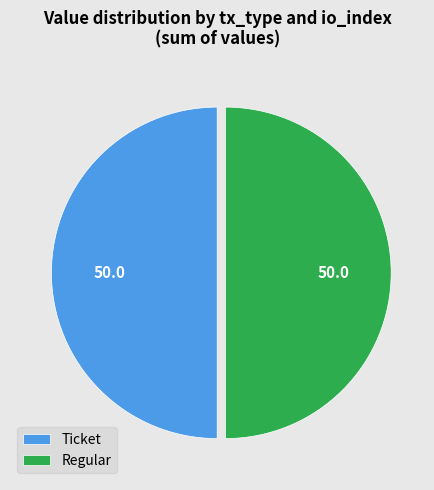

Approximately how many times larger is the value at Ticket compared to Regular?

1.0